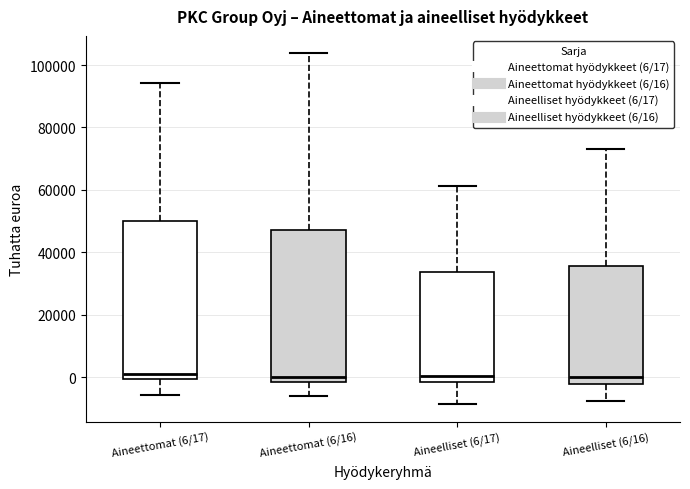

Reading left to right, read every box against the y-axis: the position of its median line, the range the box covers, and the ends of its whiskers. The values are not printed on the chart, so give them approximately, as read against the axis.

Aineettomat (6/17): median 2000, box 0 to 50000, whiskers -6000 to 94000
Aineettomat (6/16): median 0, box -2000 to 48000, whiskers -6000 to 104000
Aineelliset (6/17): median 0, box -2000 to 34000, whiskers -8000 to 62000
Aineelliset (6/16): median 0, box -2000 to 36000, whiskers -8000 to 74000